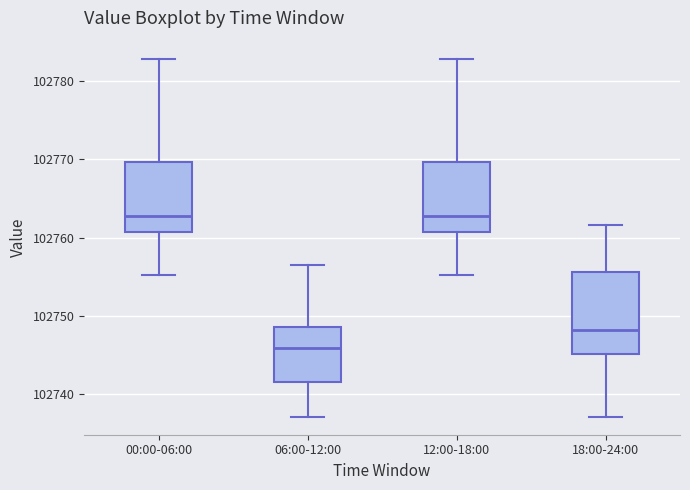

Reading left to right, transcribe this box plot: for each box, give where its median line is, the range the box spans, and where its two whiskers end, as read against the y-axis. The values are not printed on the chart, so give them approximately, as read against the axis.

00:00-06:00: median 102763, box 102761 to 102770, whiskers 102755 to 102783
06:00-12:00: median 102746, box 102742 to 102749, whiskers 102737 to 102756
12:00-18:00: median 102763, box 102761 to 102770, whiskers 102755 to 102783
18:00-24:00: median 102748, box 102745 to 102756, whiskers 102737 to 102762